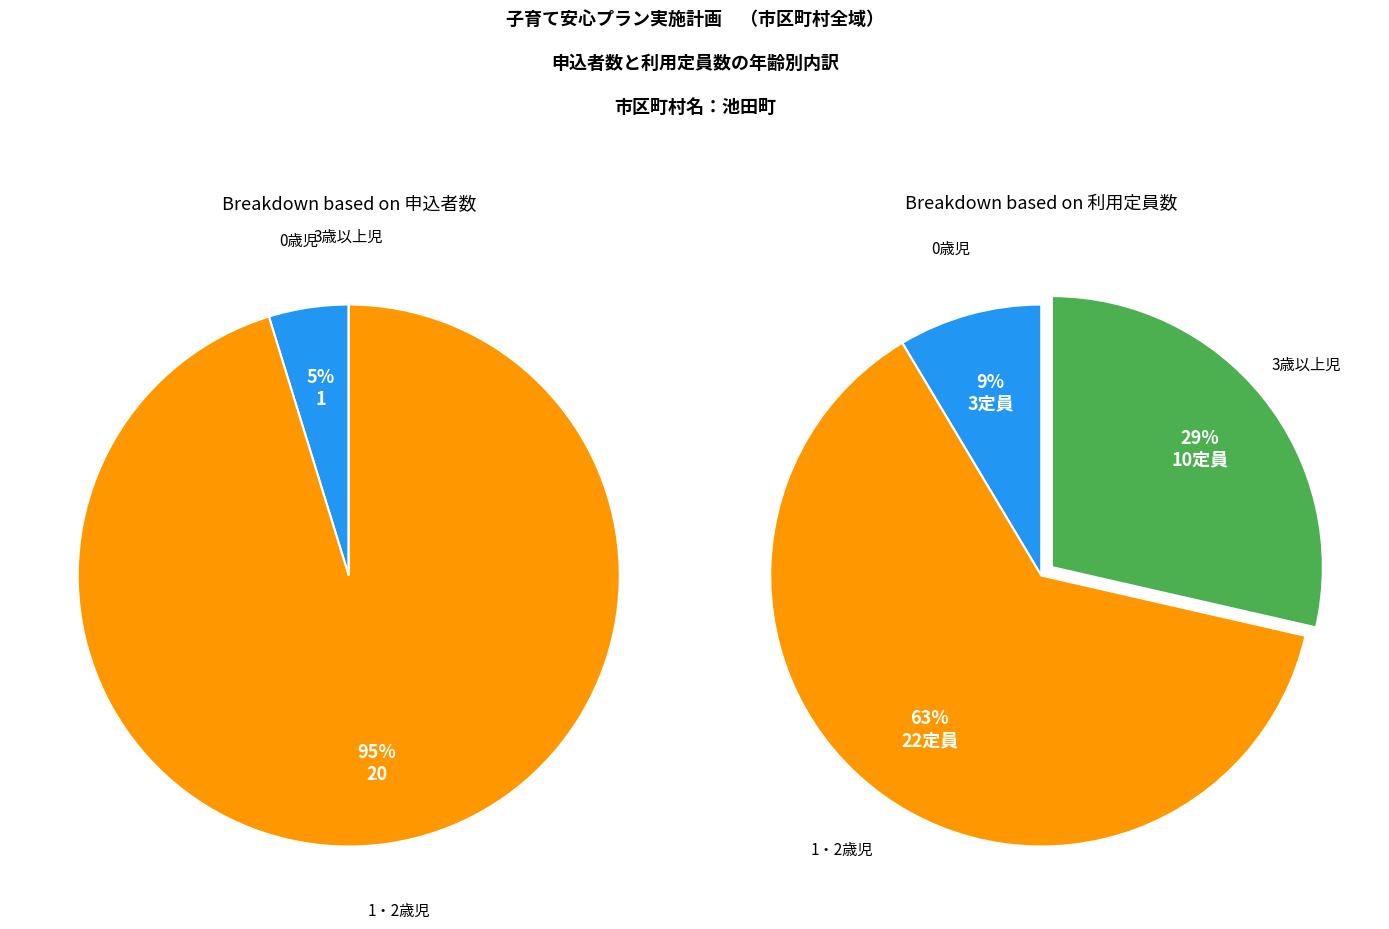

To the nearest percent, what is the difference between the 3歳以上児 and 1・2歳児 slice percentages?

34%